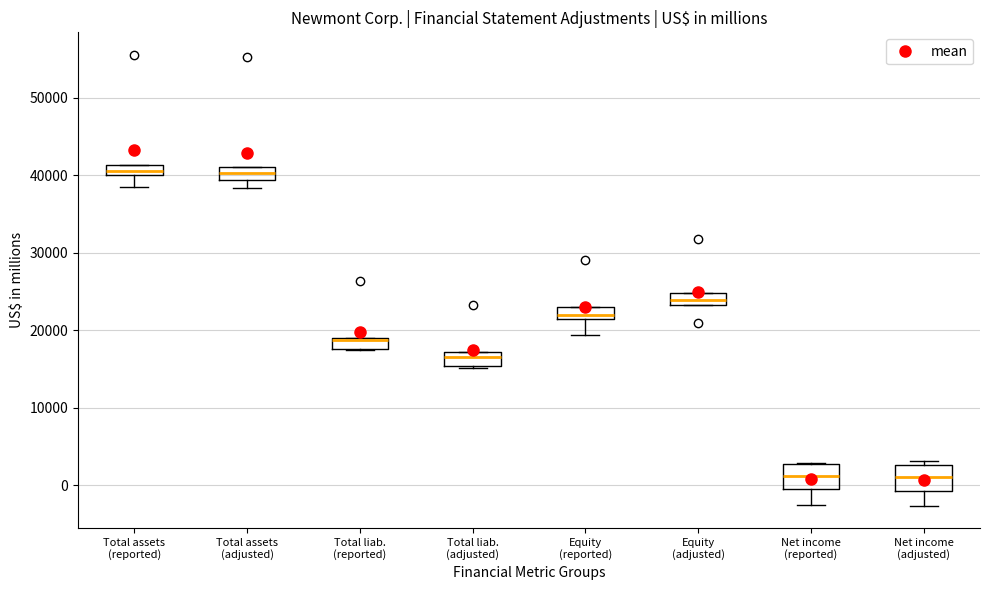

Where is the lower edge of the box for Equity (reported) on the y-axis? The values are not printed on the chart, so give them approximately, as read against the axis.

21000